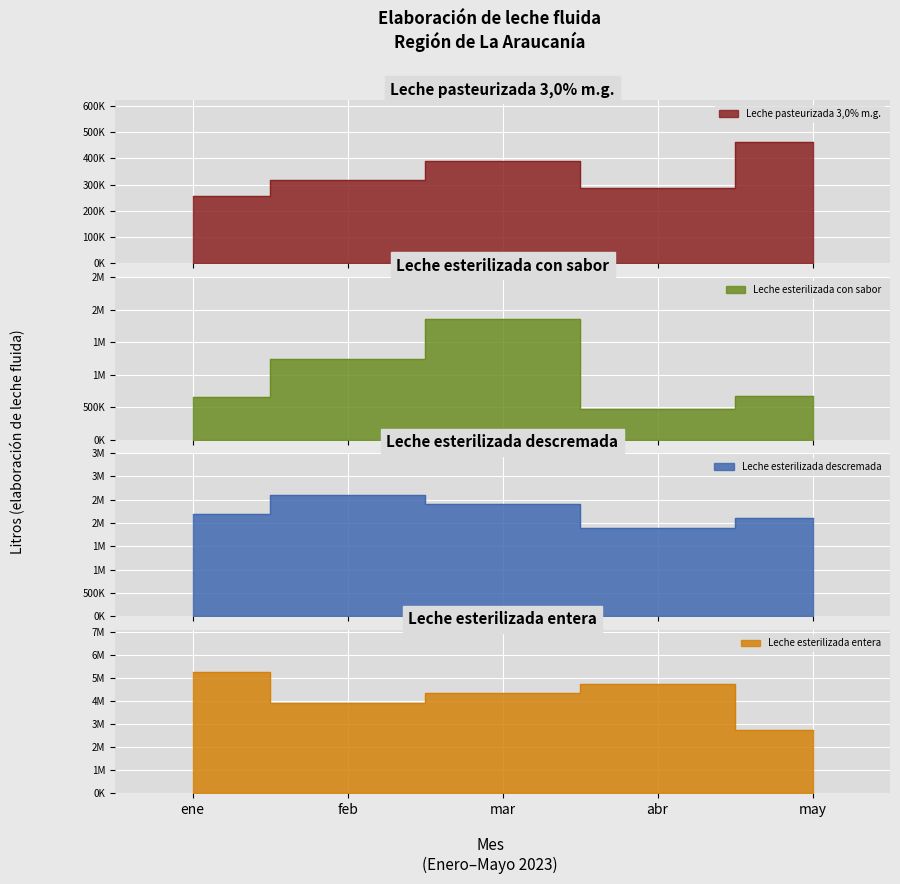

List the series in order of their peak value, highest first.

Leche esterilizada entera, Leche esterilizada descremada, Leche esterilizada con sabor, Leche pasteurizada 3,0% m.g.